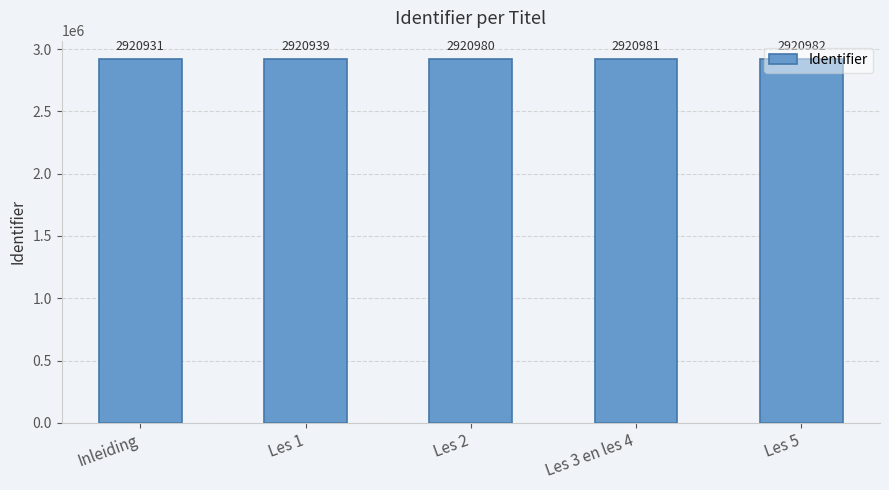

List the labels in order of value, smallest first.

Inleiding, Les 1, Les 2, Les 3 en les 4, Les 5